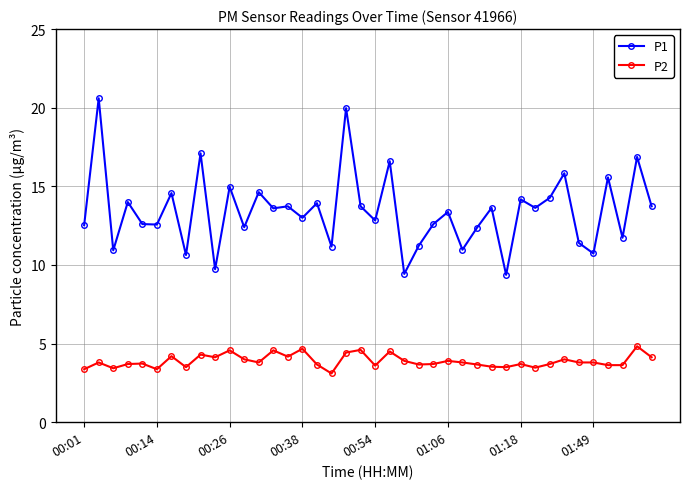

Which series has the largest total across all categories?

P1